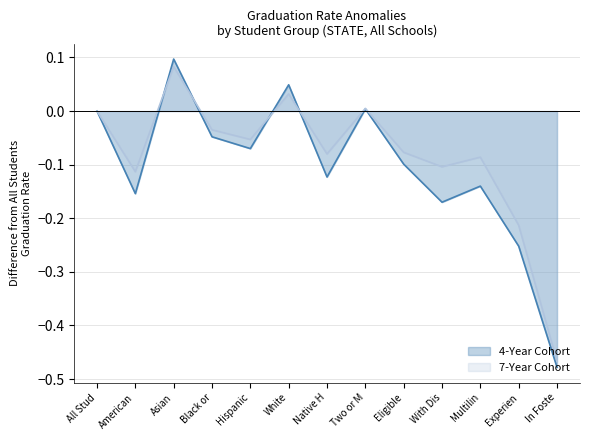

At which label does 4-Year Cohort reach its peak?

Asian